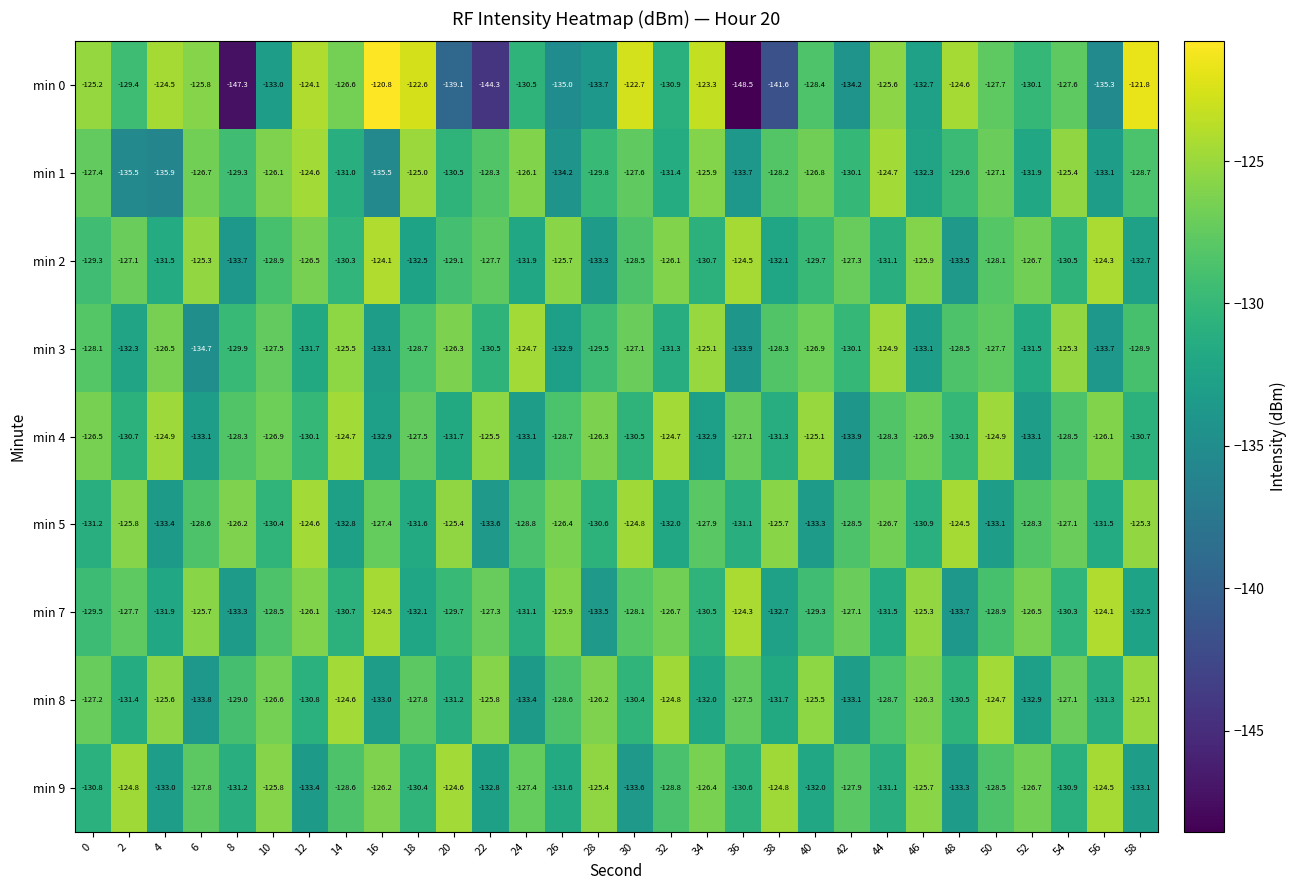

At which label is min 1 closest to -130?

42